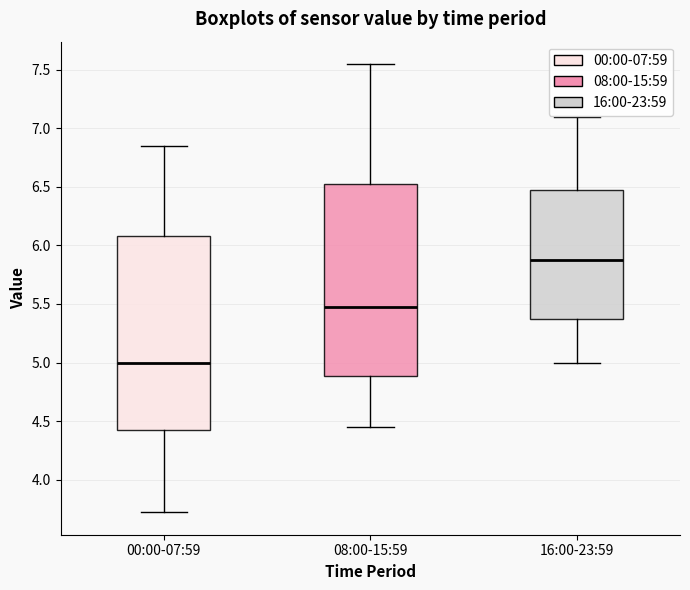

Which box has the lowest median line?

00:00-07:59